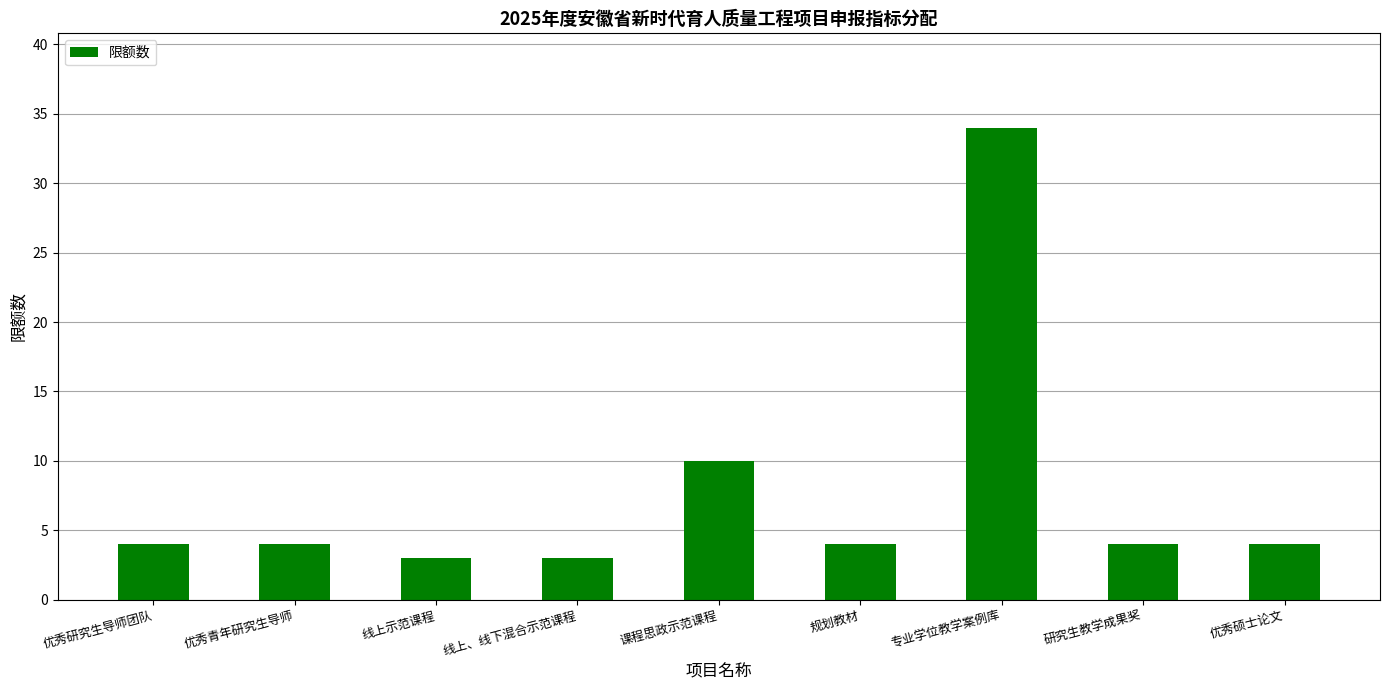

Reading right to left, list all the values displayed in this chart.

优秀硕士论文=4	研究生教学成果奖=4	专业学位教学案例库=34	规划教材=4	课程思政示范课程=10	线上、线下混合示范课程=3	线上示范课程=3	优秀青年研究生导师=4	优秀研究生导师团队=4